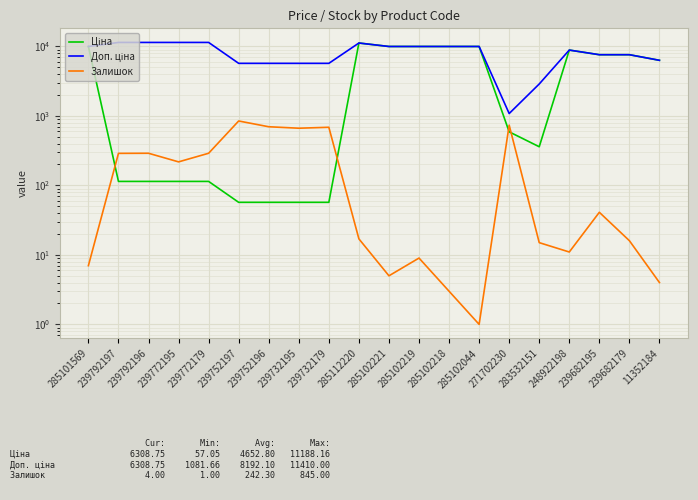

In Доп. ціна, how many points are lower than both neighbors (excluding endpoints)?

1